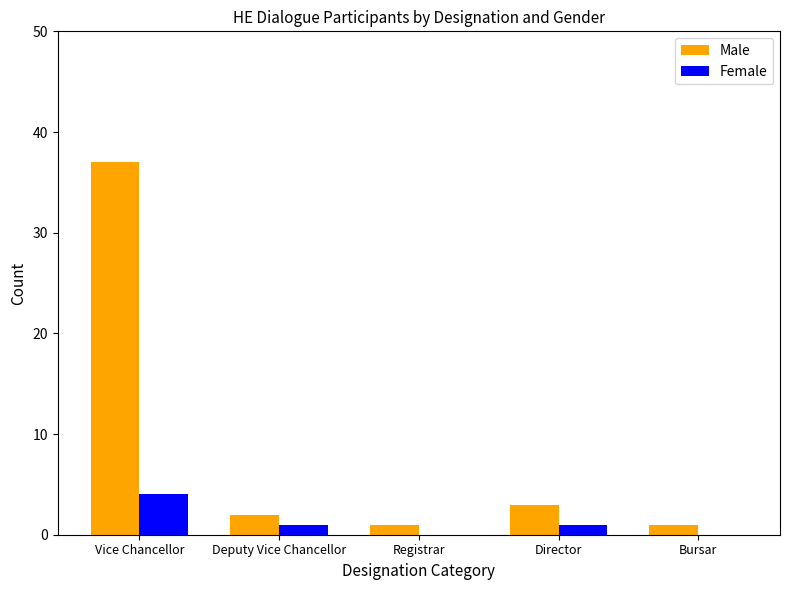

Reading left to right, extract all data points from this chart.

Male: Vice Chancellor=37	Deputy Vice Chancellor=2	Registrar=1	Director=3	Bursar=1
Female: Vice Chancellor=4	Deputy Vice Chancellor=1	Registrar=0	Director=1	Bursar=0